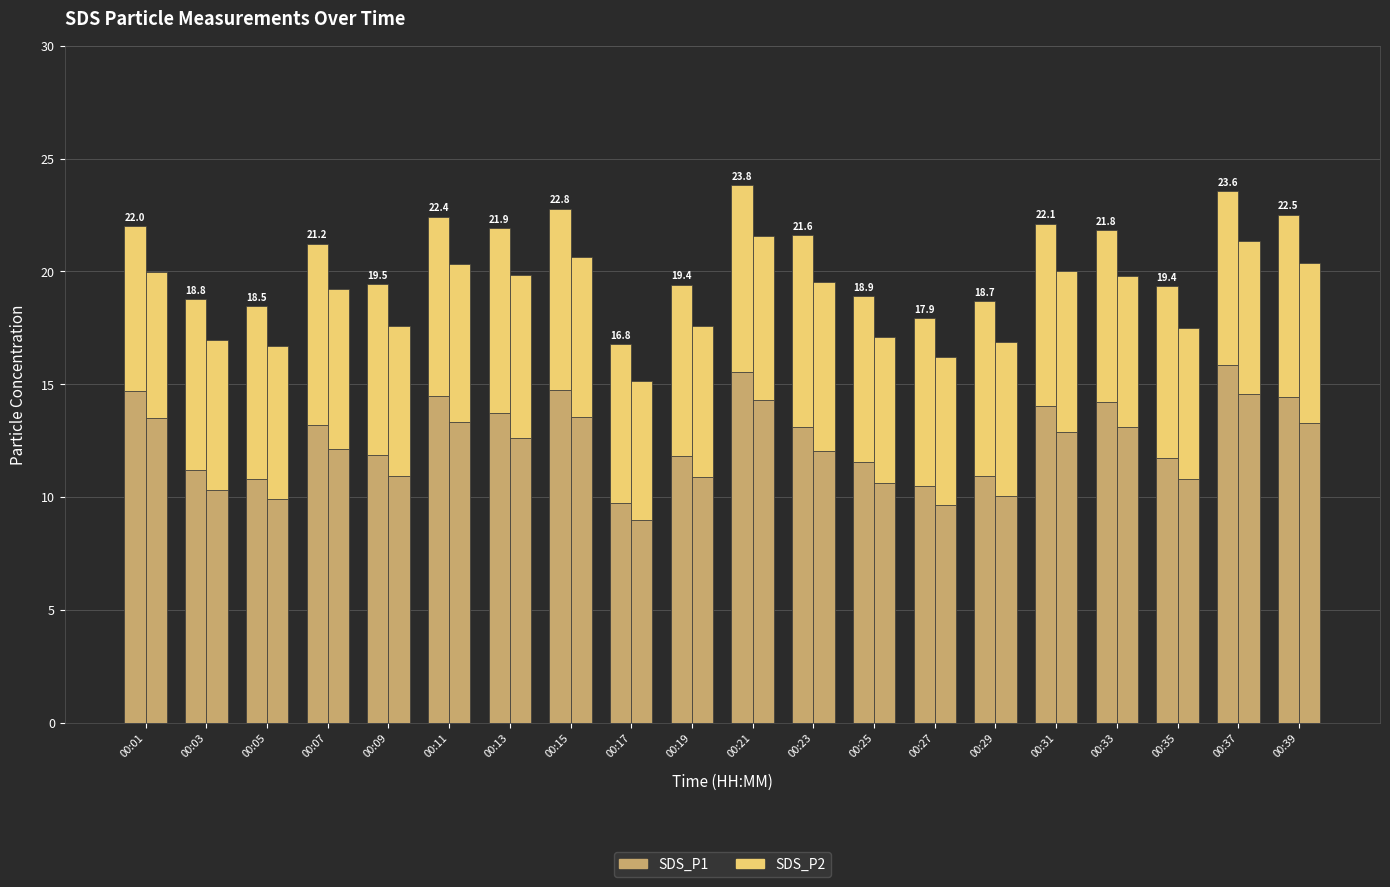

Which category has the highest value in the SDS_P2 (stacked) series?

00:23